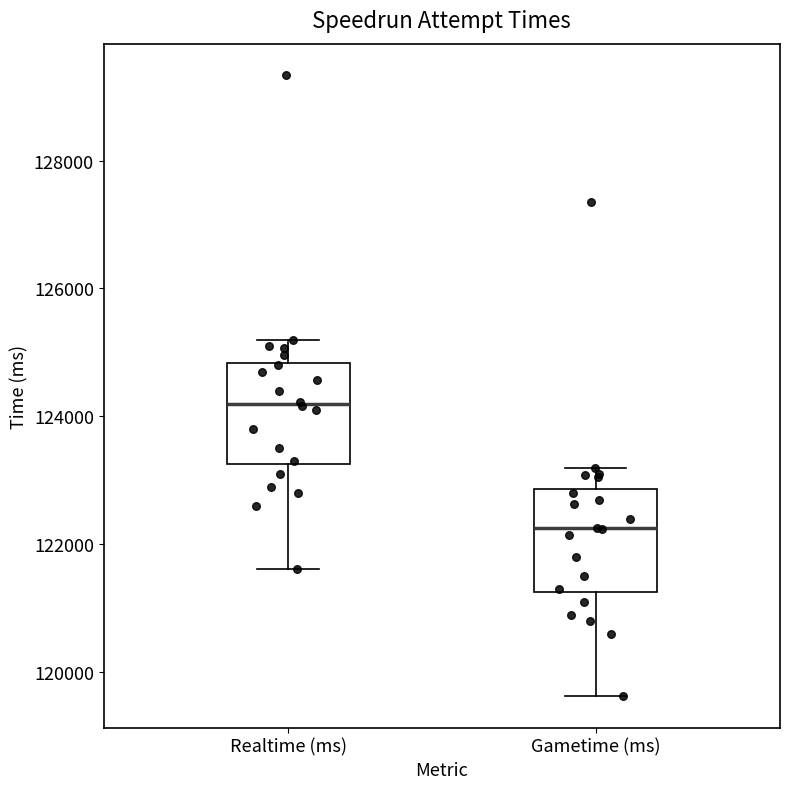

Where is the upper edge of the box for Realtime (ms) on the y-axis? The values are not printed on the chart, so give them approximately, as read against the axis.

124800